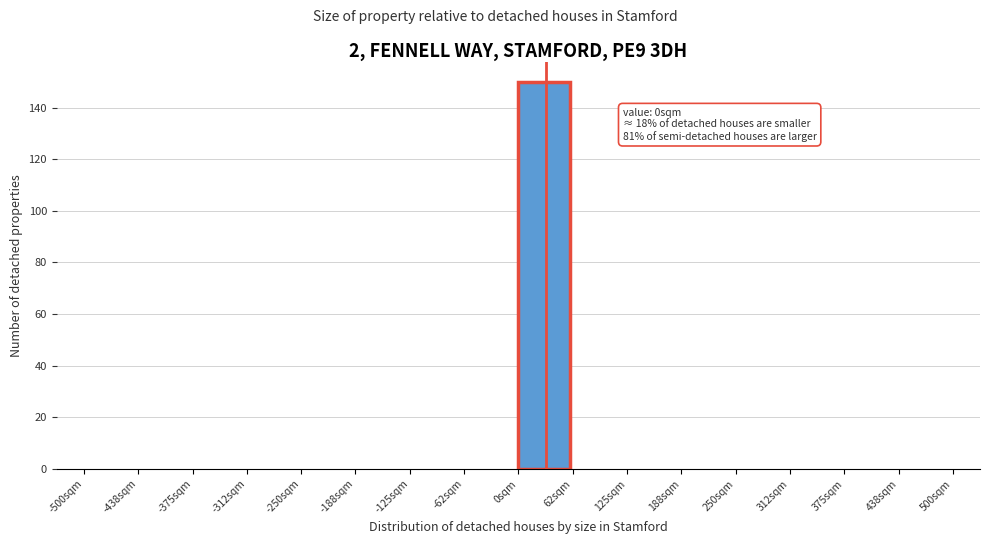

Reading right to left, extract all data points from this chart.

438sqm=0	375sqm=0	312sqm=0	250sqm=0	188sqm=0	125sqm=0	62sqm=0	0sqm=150	-62sqm=0	-125sqm=0	-188sqm=0	-250sqm=0	-312sqm=0	-375sqm=0	-438sqm=0	-500sqm=0